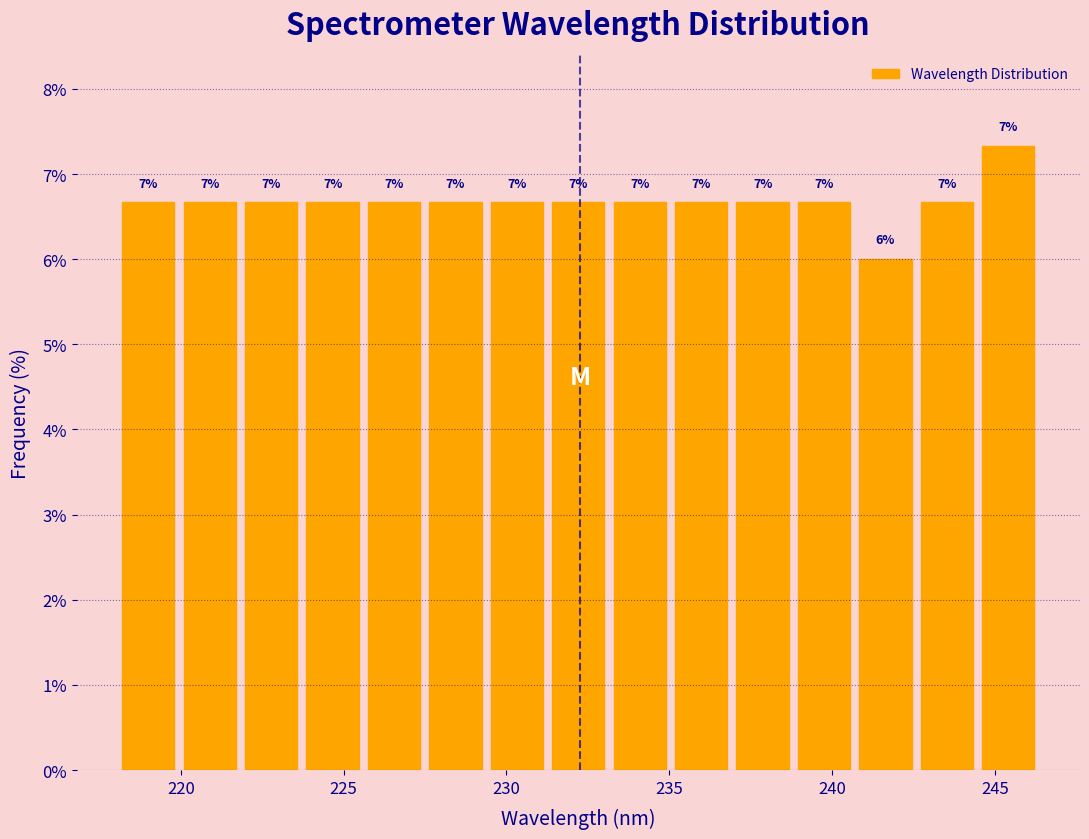

Read against the x-axis, roughly where is the centre of the tallest bar?

245.5